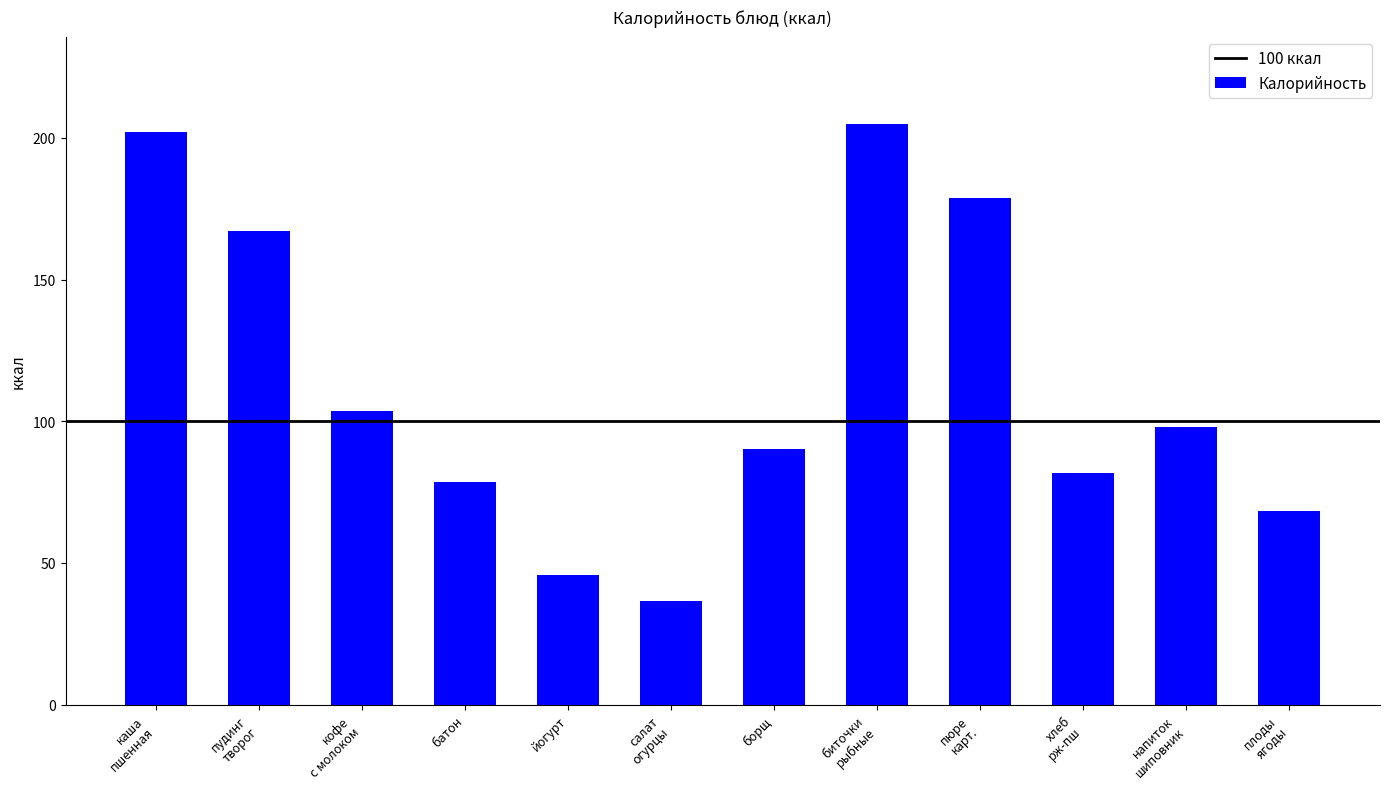

The chart shows a value of 69.0 at йогурт. True or false?

False